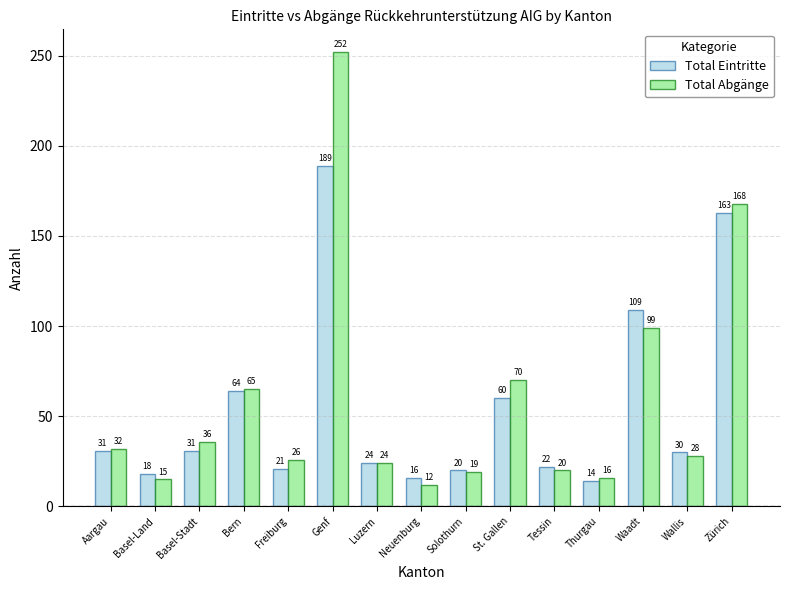

At which category is the sum across all series the highest?

Genf